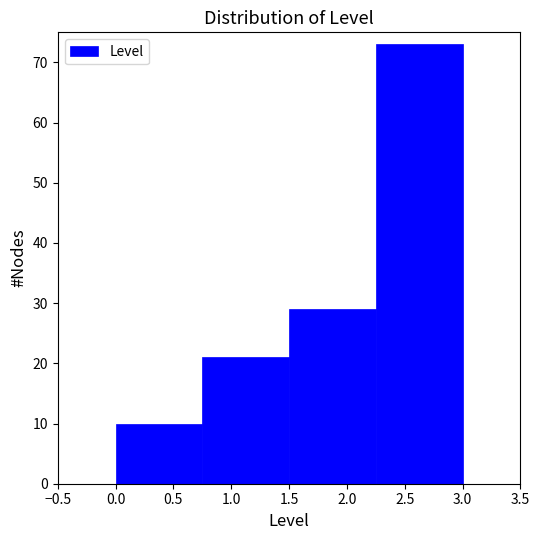

Reading left to right, list every bar in this chart as the range it spans on the x-axis followed by its height. The values are not printed on the chart, so give them approximately, as read against the axis.

0.00 to 0.75: 10
0.75 to 1.50: 21
1.50 to 2.25: 29
2.25 to 3.00: 73